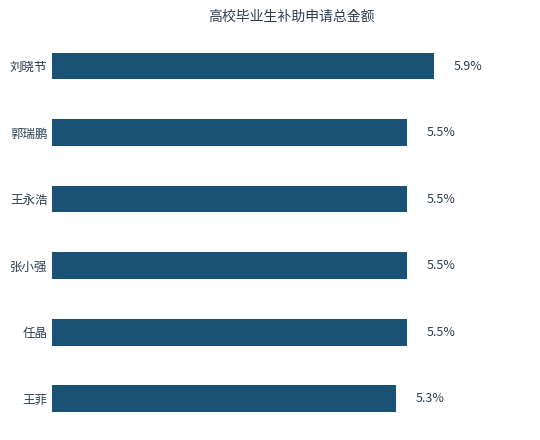

At which label is the value closest to 5?

王菲